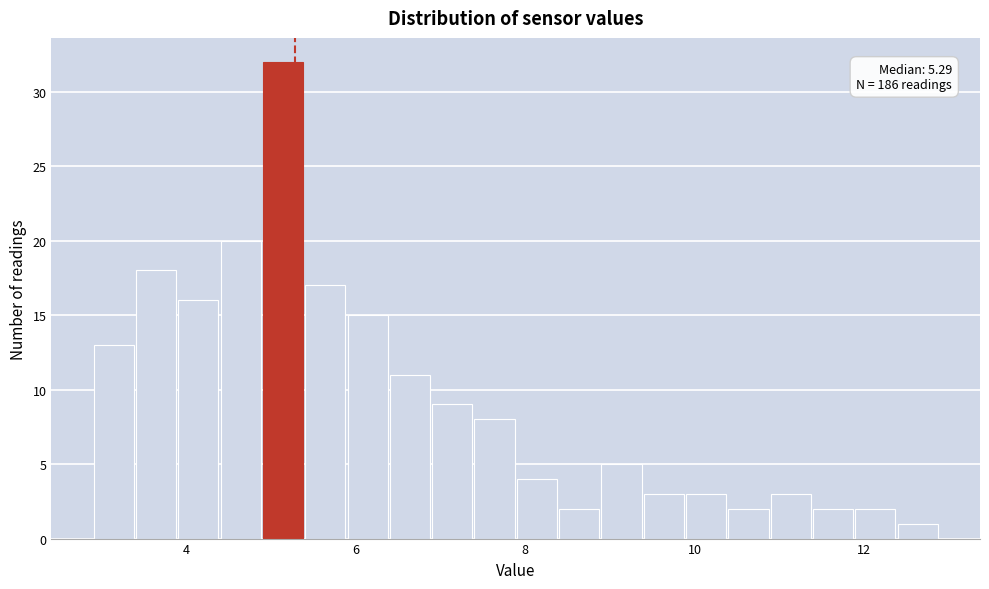

Read against the x-axis, roughly where is the centre of the tallest bar?

5.2